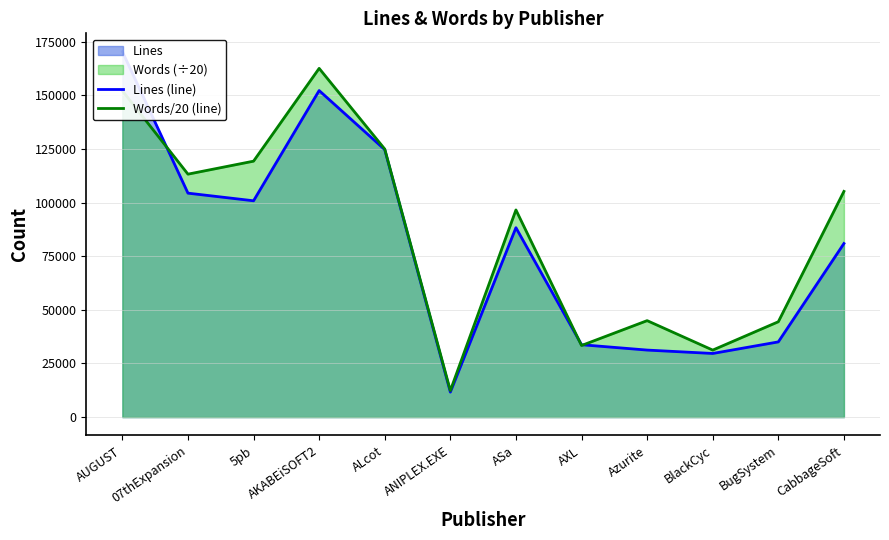

Is the value of Lines (line) at Azurite greater than the value of Words/20 (line) at ALcot?

No